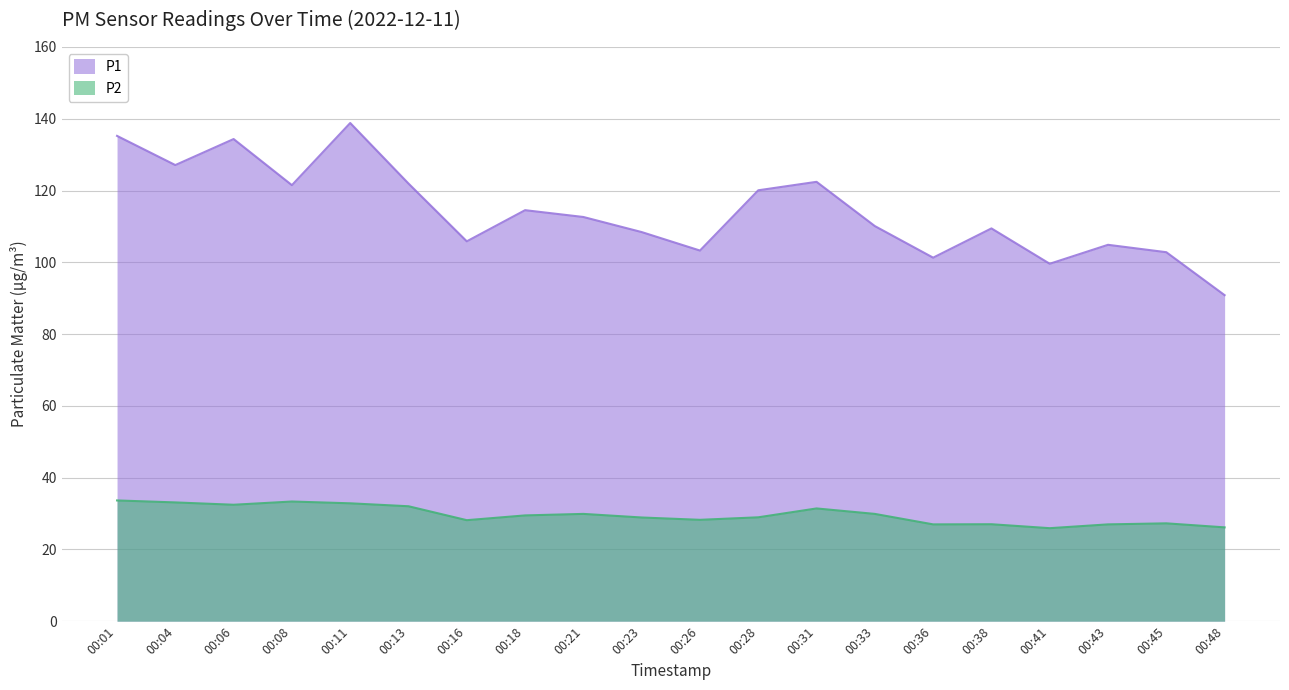

Which series has the largest range (max minus min)?

P1